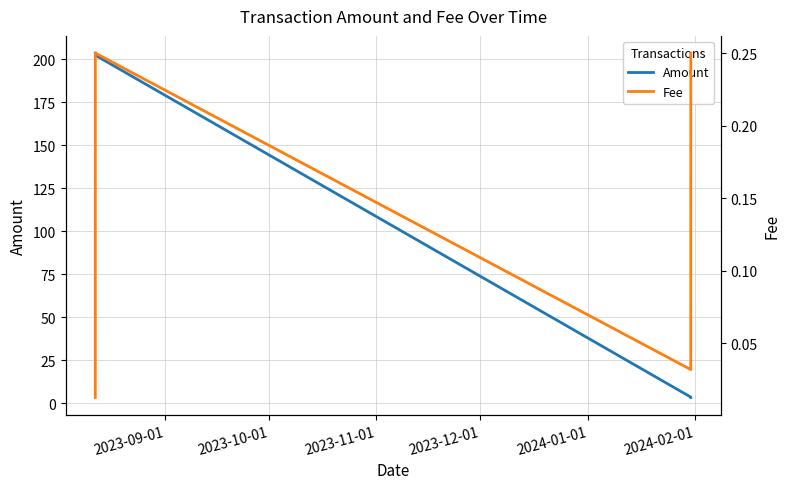

True or false: Amount has more than 2 interior local peaks.

False